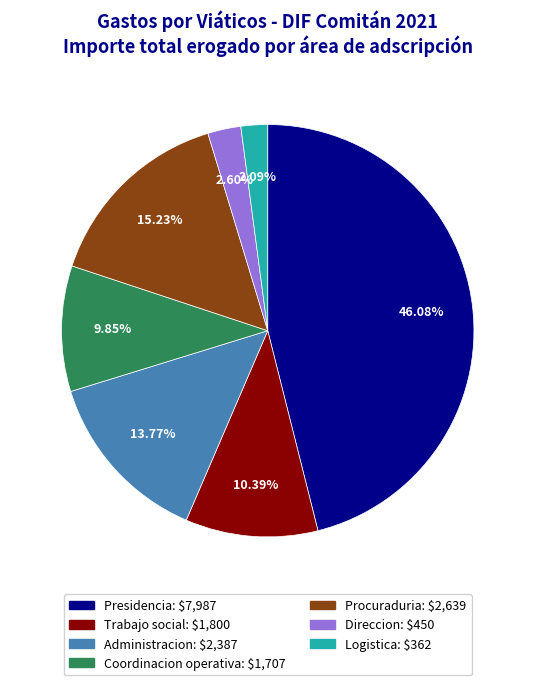

Is there any slice that represents more than half of the pie?

No